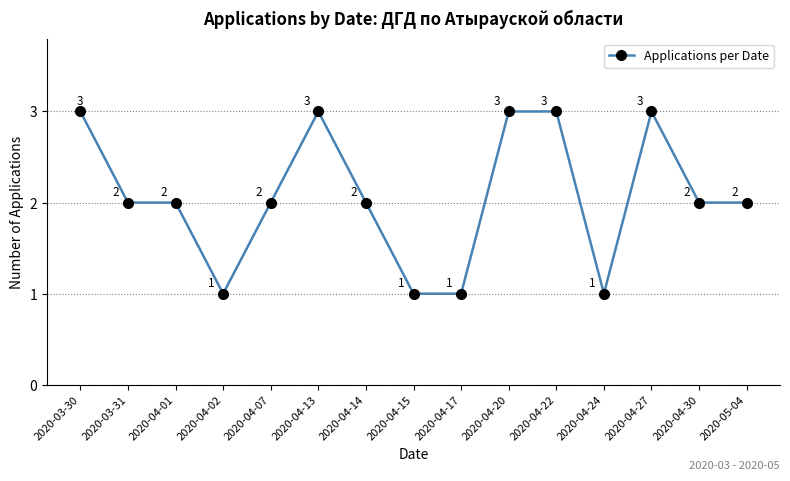

Reading left to right, list all the values displayed in this chart.

3	2	2	1	2	3	2	1	1	3	3	1	3	2	2